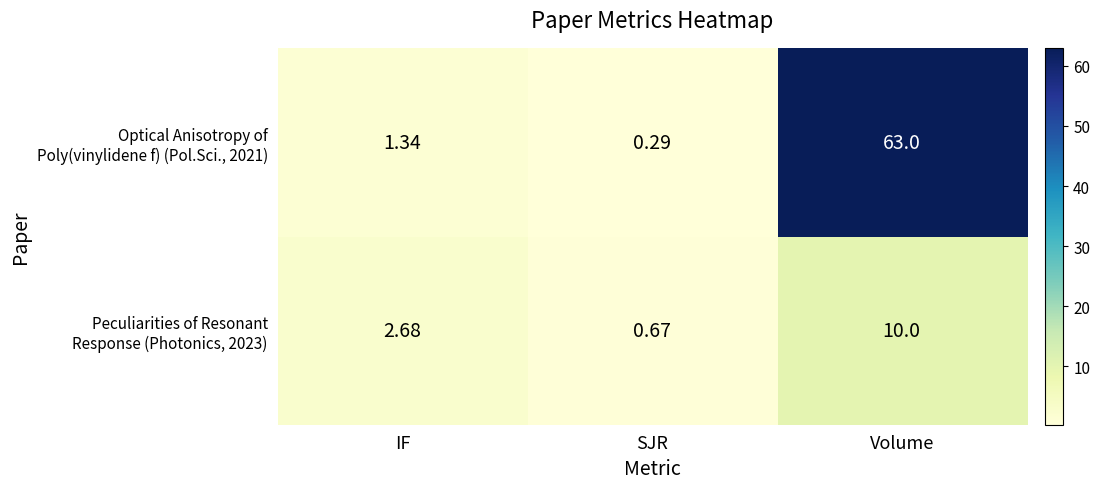

Which label corresponds to the largest value in the chart?

Volume